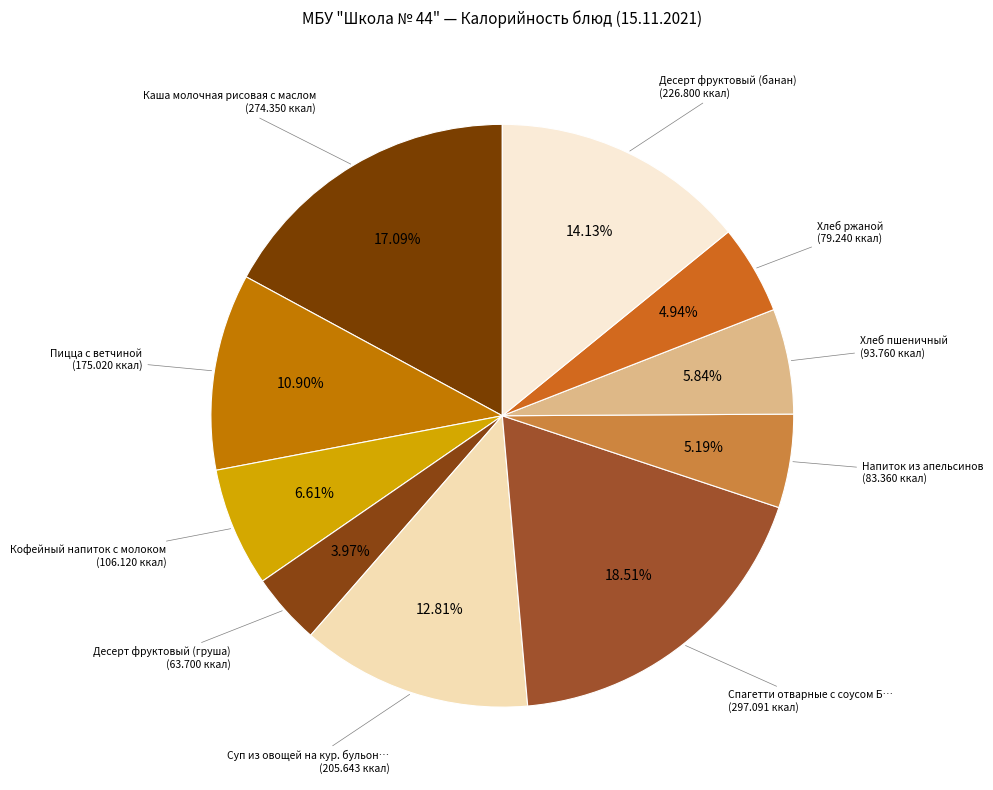

How many slices are in this pie chart?

10